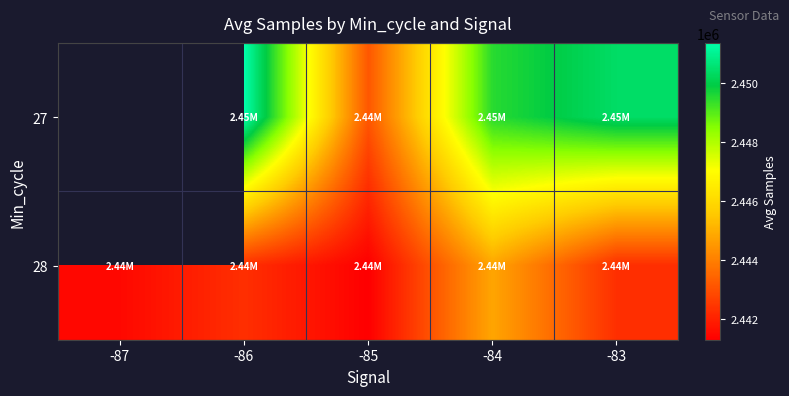

What is the difference between the 28 values at -86 and -87?

827.9